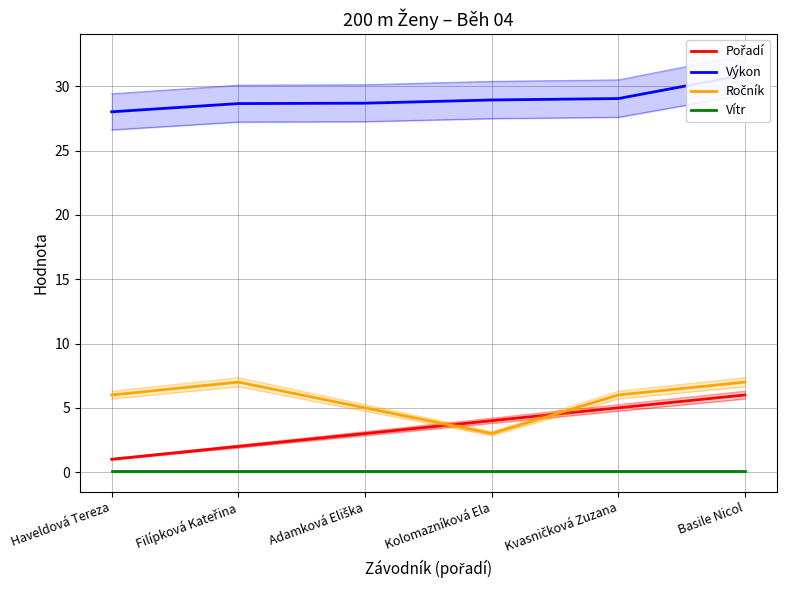

At which category is the sum across all series the highest?

Basile Nicol